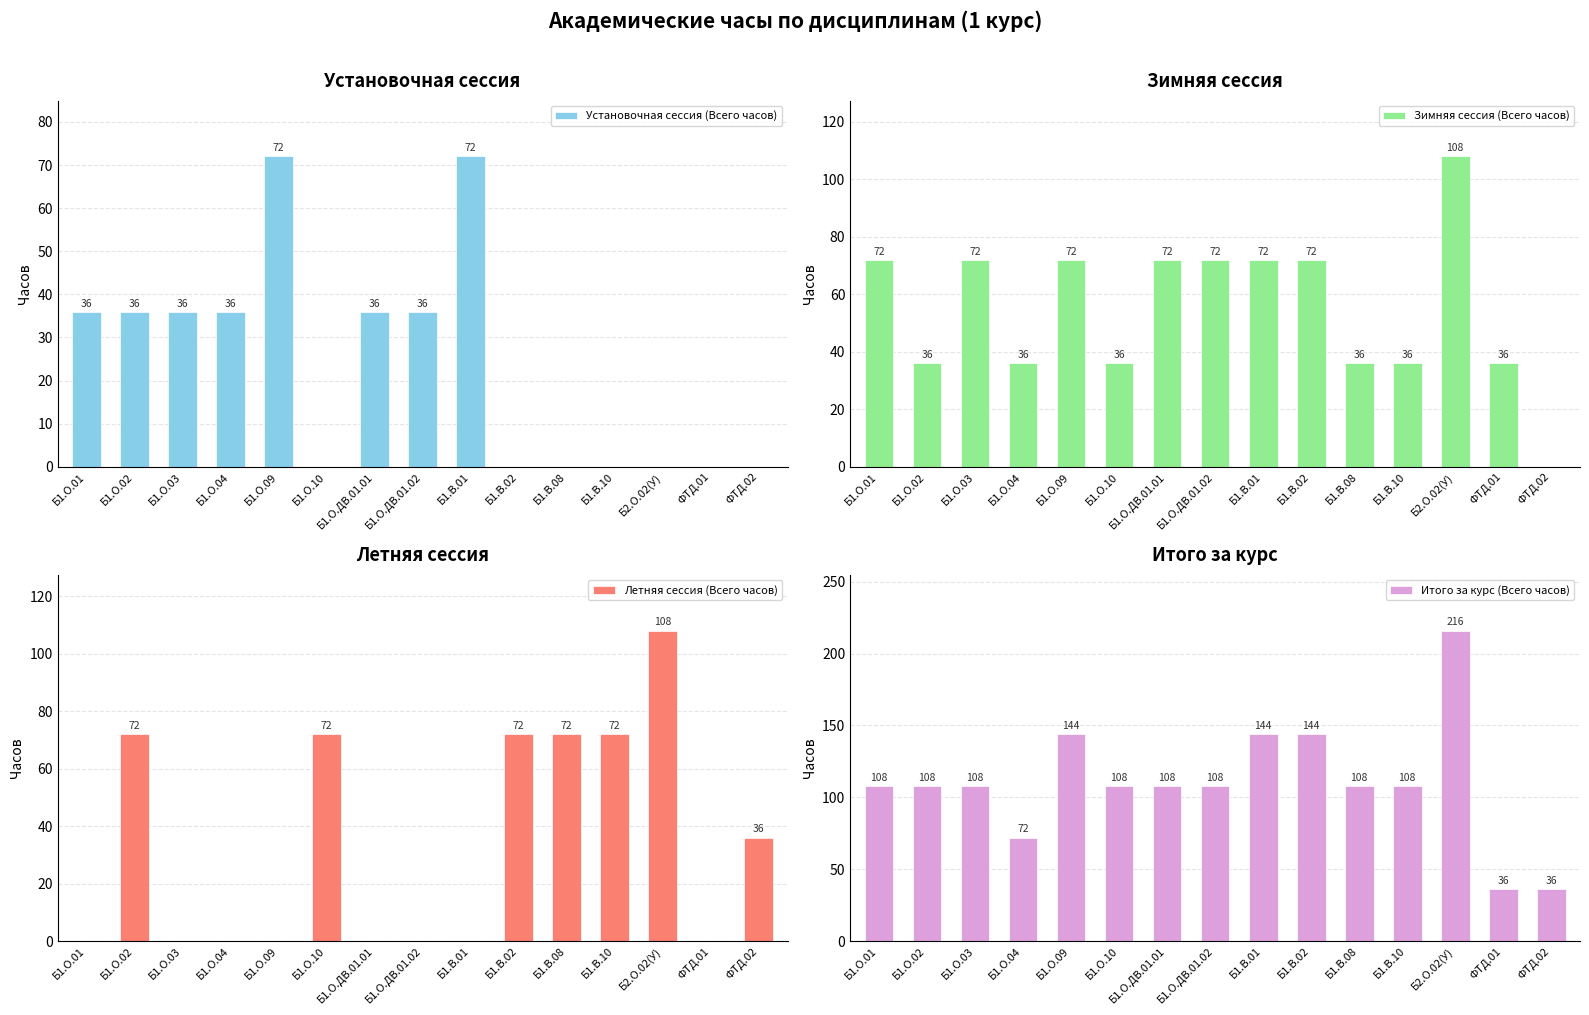

At which label is Установочная сессия (Всего часов) closest to 36?

Б1.О.01